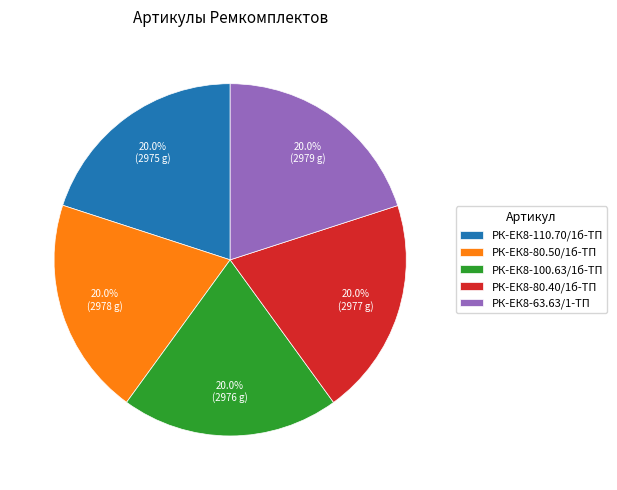

How many segments does this pie chart have?

5